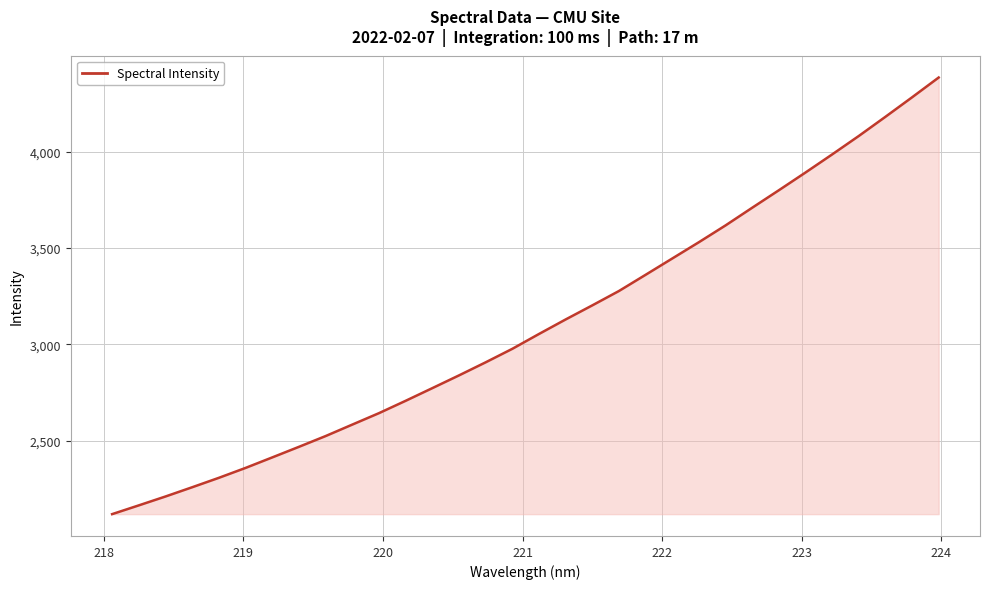

What is the difference between the maximum and minimum values?

2267.0